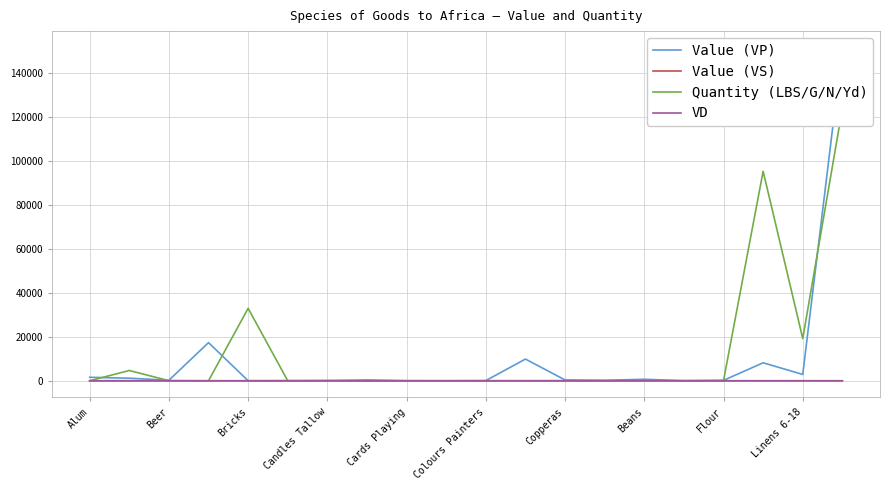

Where does the Value (VS) series first go above 10?

Beer